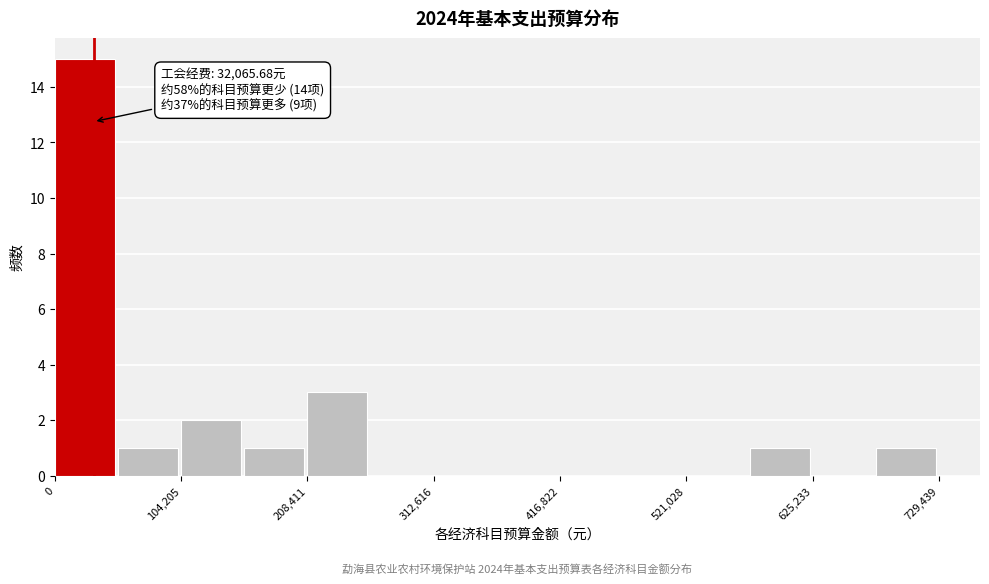

Around what value on the x-axis is the tallest bar? Give the approximate position of its centre, as read against the axis.

20000